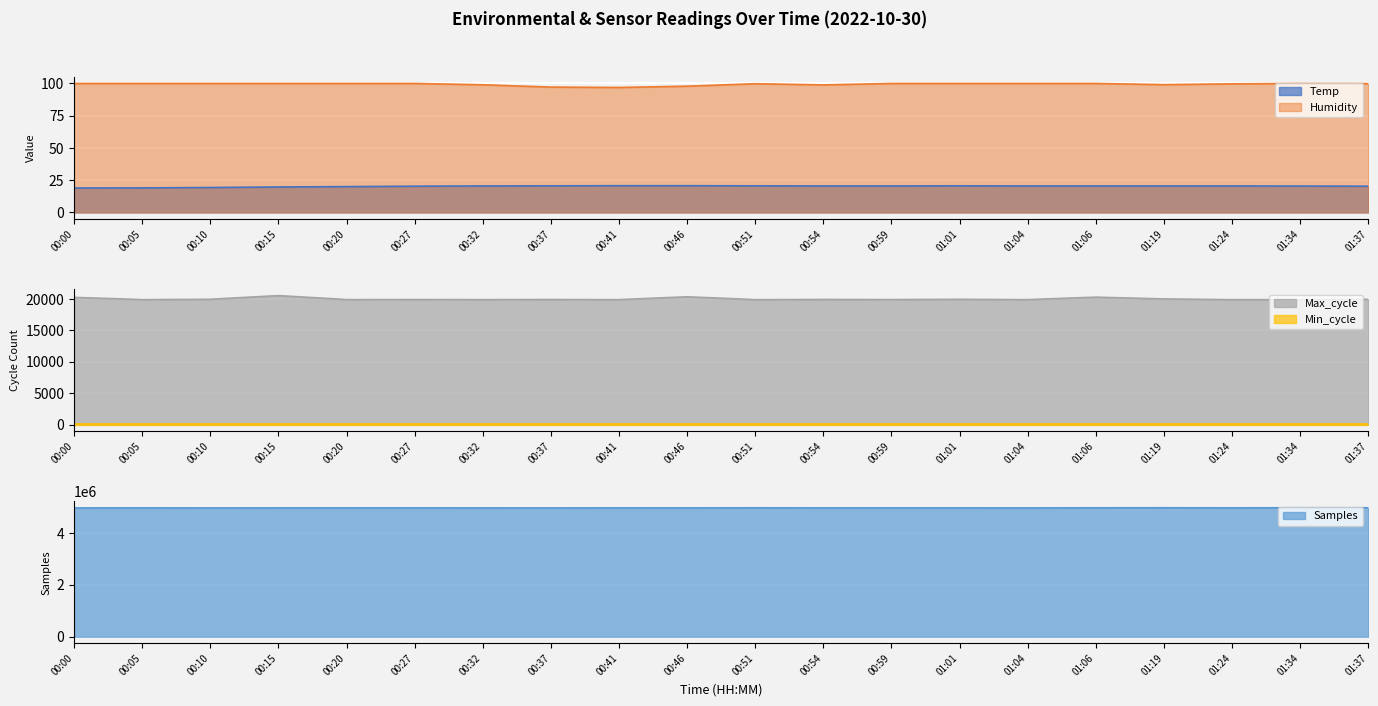

True or false: Humidity and Temp cross at least once.

False